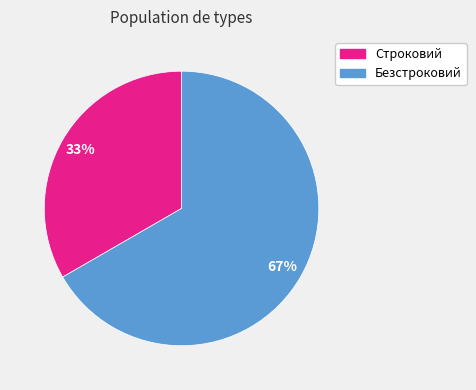

To the nearest percent, what portion does Безстроковий represent?

67%